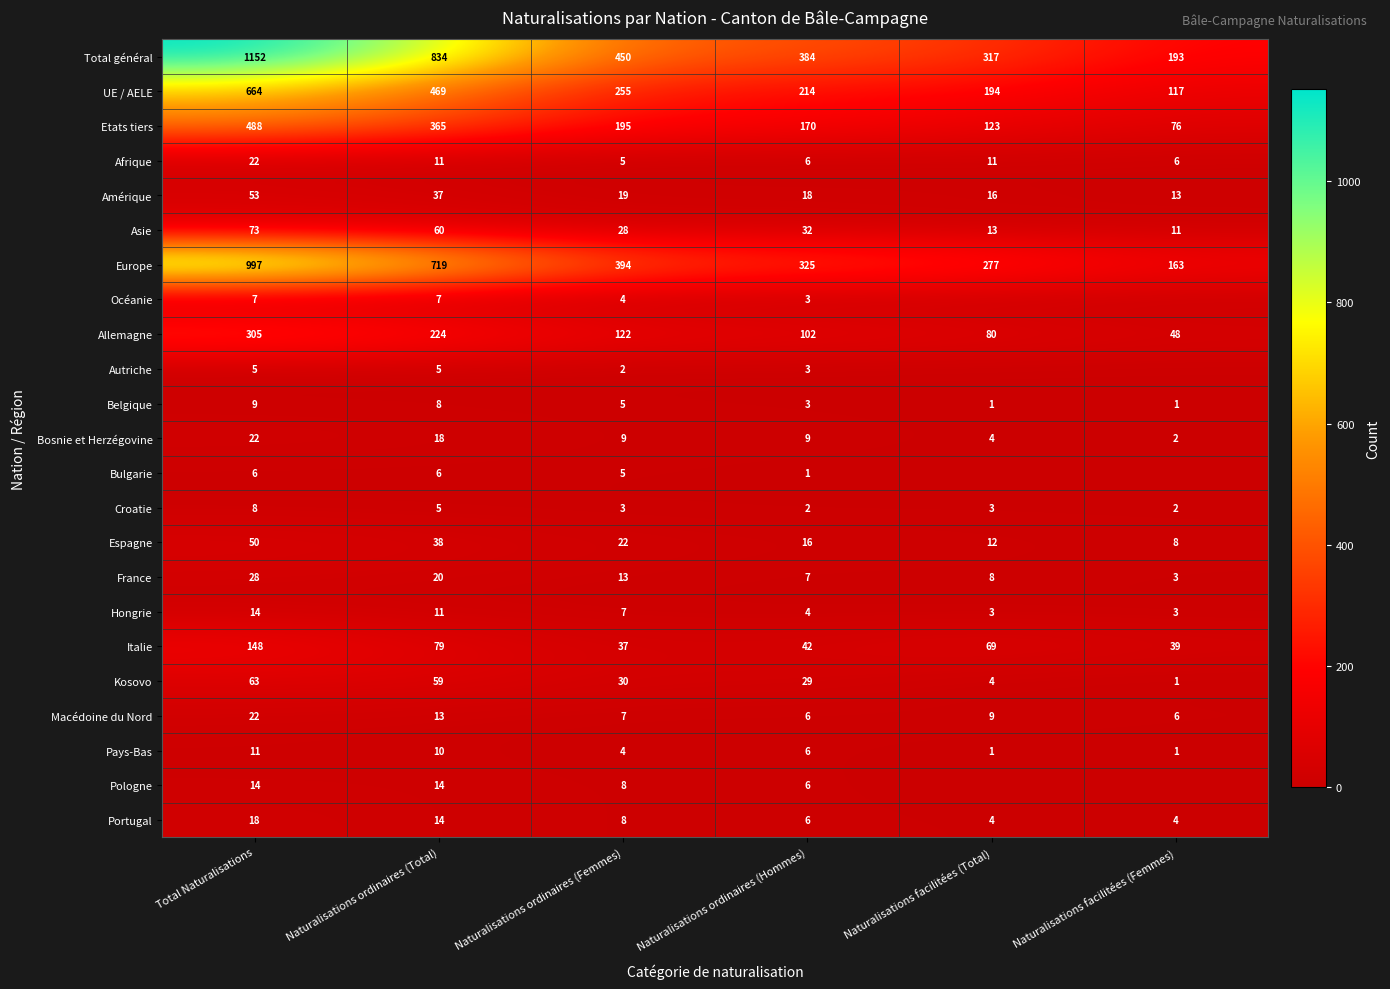

At how many categories does at least one series exceed 147?

6